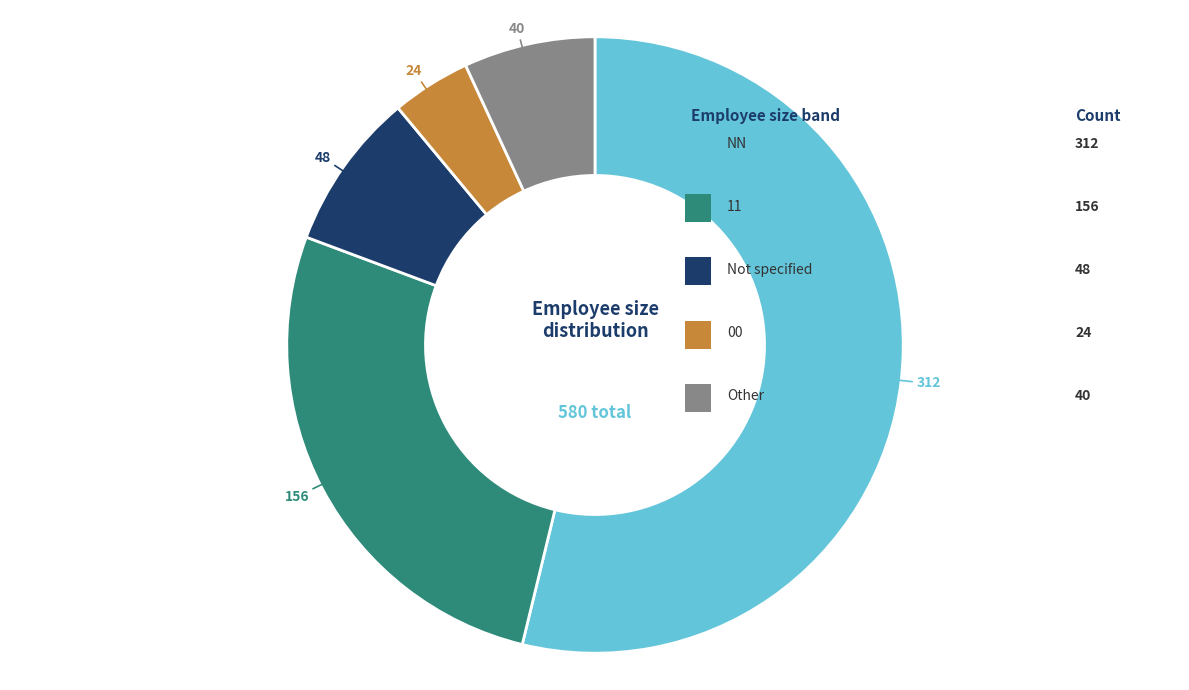

How many slices are in this pie chart?

5